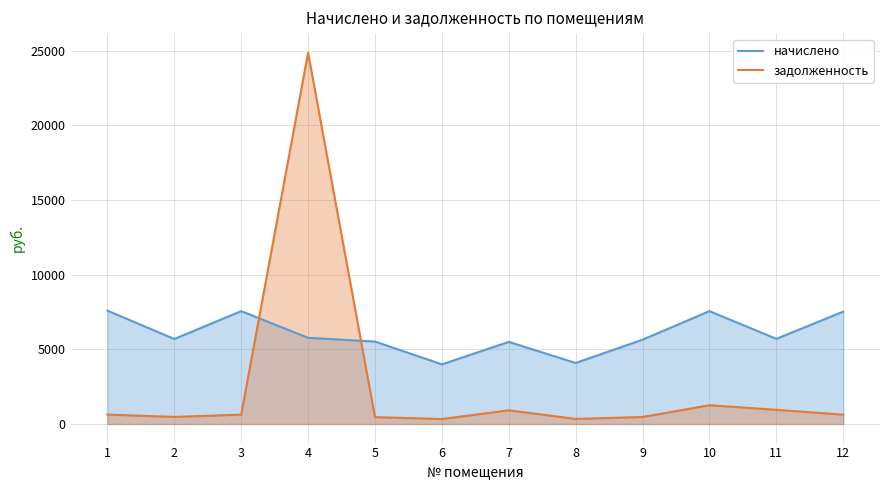

What is the sum of all начислено values?

72177.2